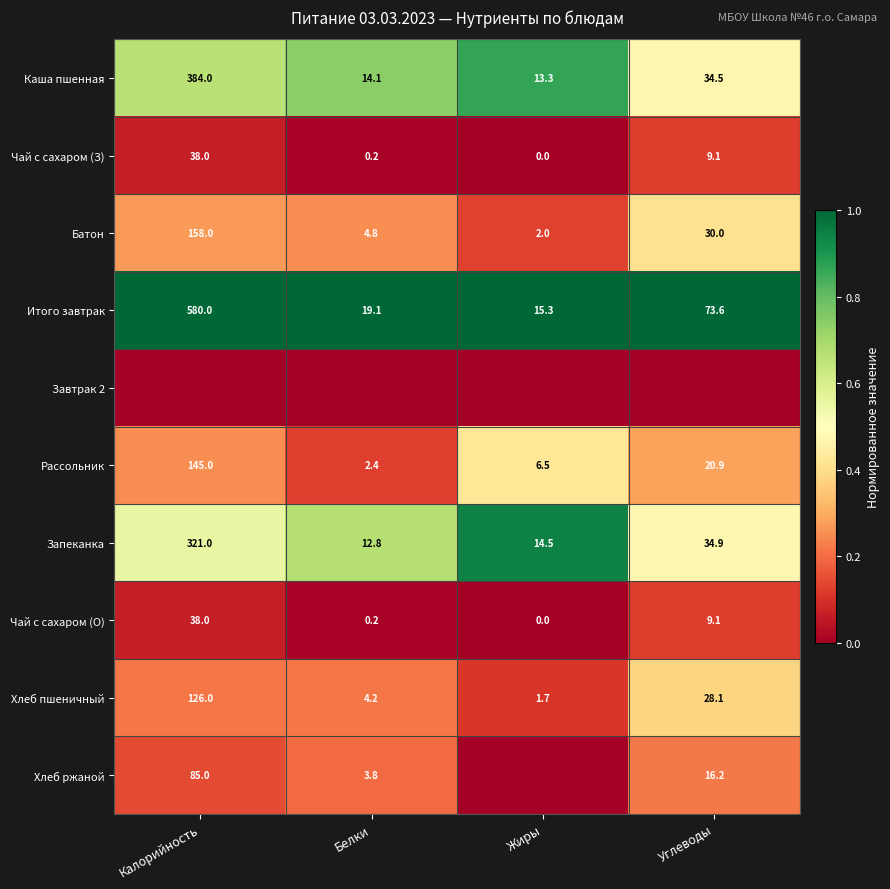

Rank the categories by Чай с сахаром (З) value from lowest to highest.

Жиры, Белки, Углеводы, Калорийность